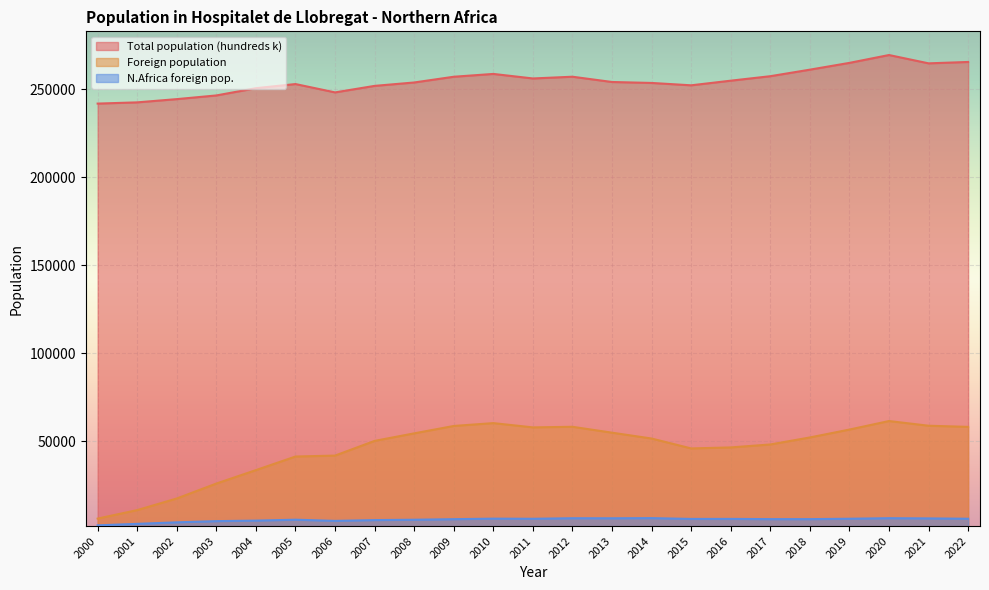

True or false: N.Africa foreign pop. and Foreign population cross at least once.

False